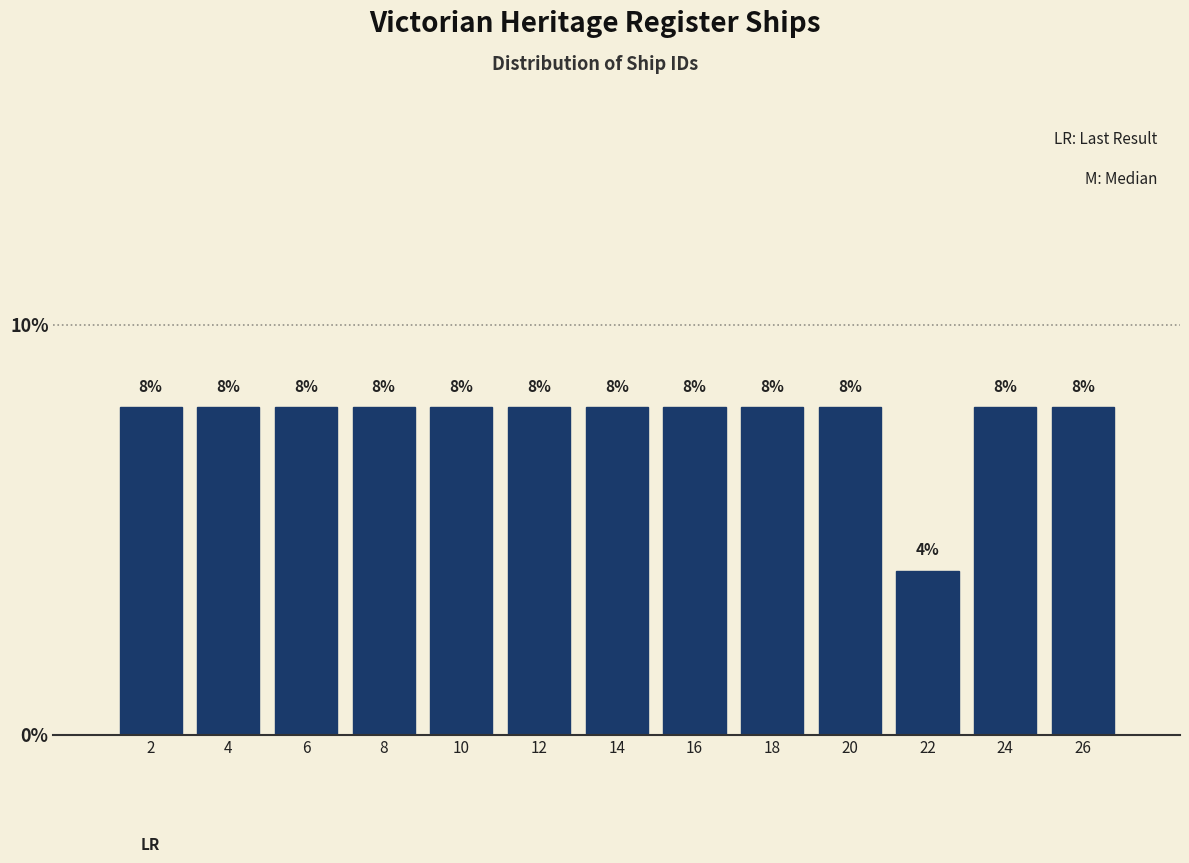

Reading left to right, list every bar in this chart as the range it spans on the x-axis followed by its height.

1 to 3: 8
3 to 5: 8
5 to 7: 8
7 to 9: 8
9 to 11: 8
11 to 13: 8
13 to 15: 8
15 to 17: 8
17 to 19: 8
19 to 21: 8
21 to 23: 4
23 to 25: 8
25 to 27: 8